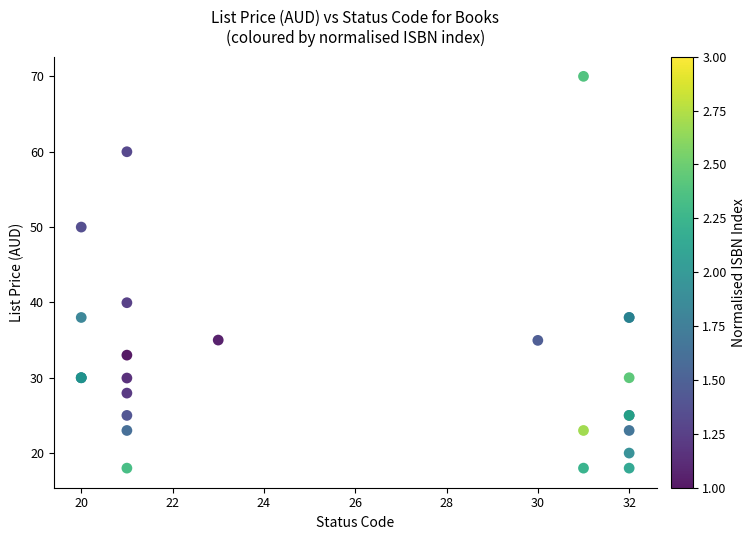

What Y value in the scatter plot is closest to 43?

40.0